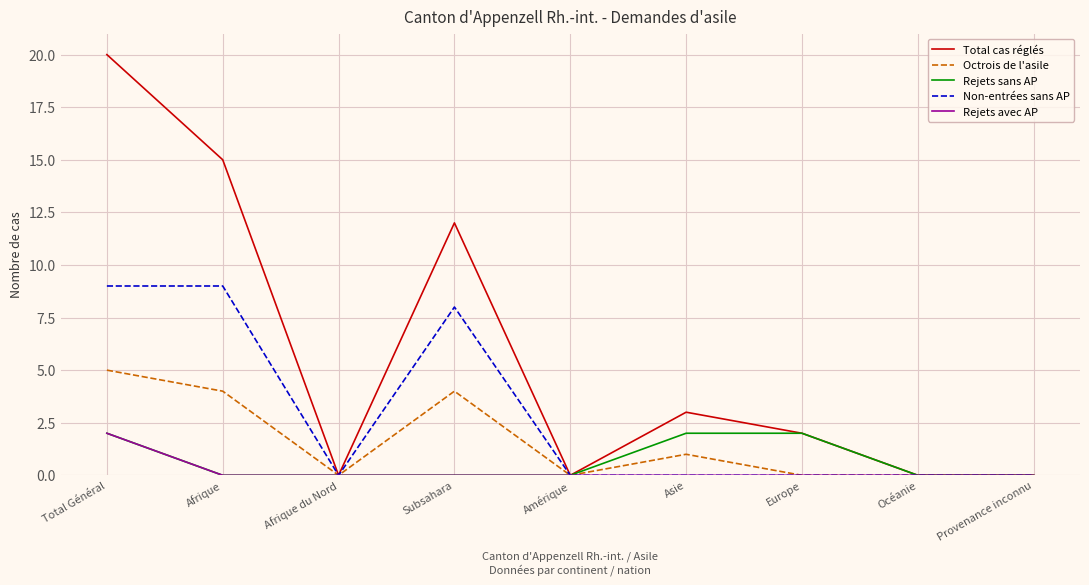

The value of Octrois de l'asile at Provenance inconnu is 0. True or false?

True